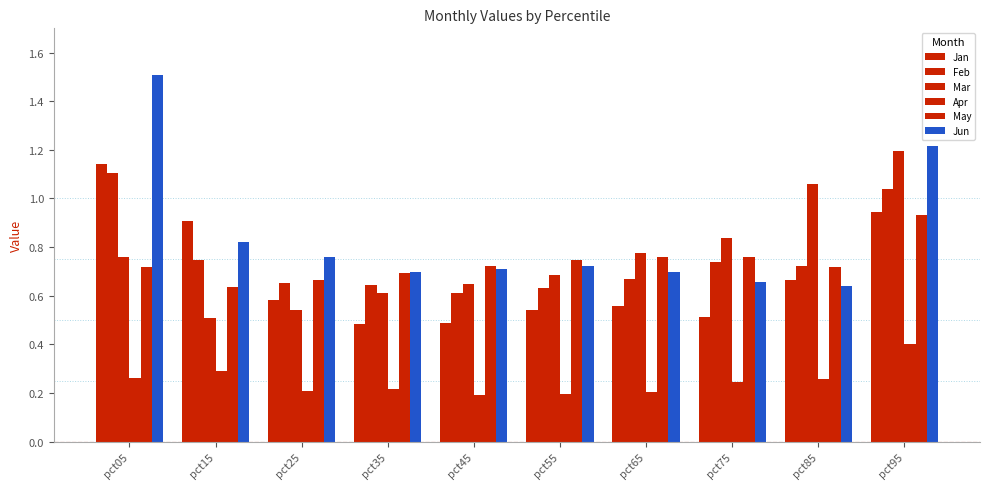

Count the number of data series in this chart.

6